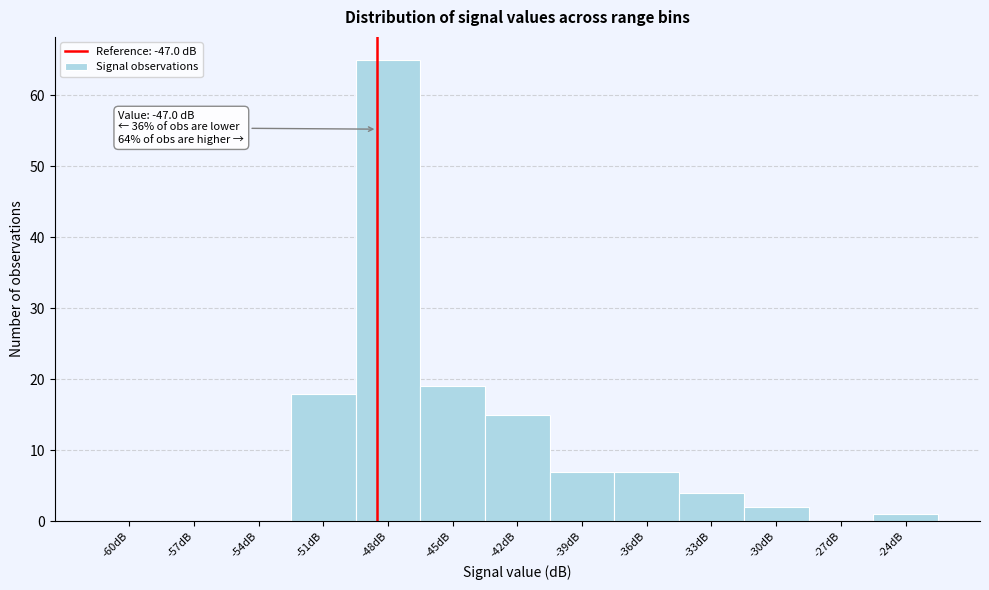

Reading left to right, what are all the values shown in this chart?

-60dB=0	-57dB=0	-54dB=0	-51dB=18	-48dB=65	-45dB=19	-42dB=15	-39dB=7	-36dB=7	-33dB=4	-30dB=2	-27dB=0	-24dB=1